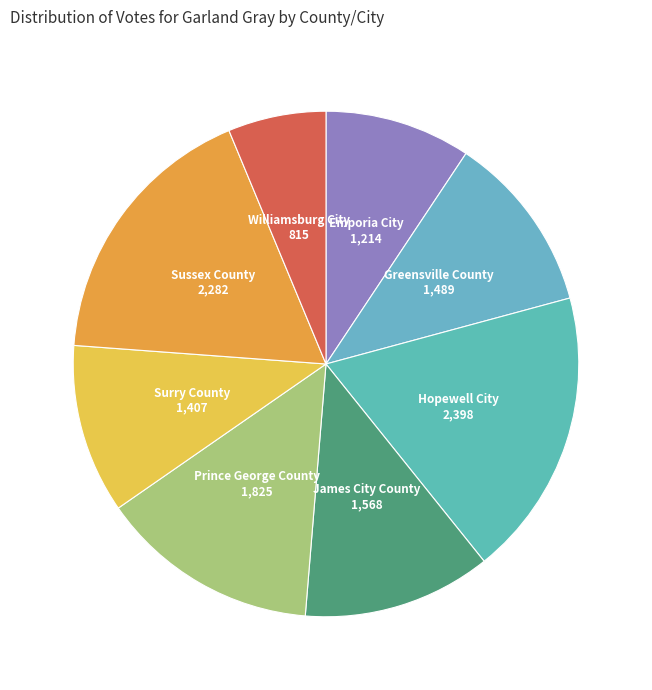

How many slices are in this pie chart?

8